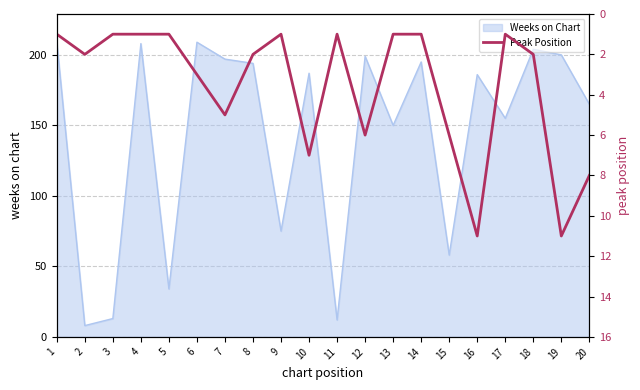

At which label is the value closest to 6?

12